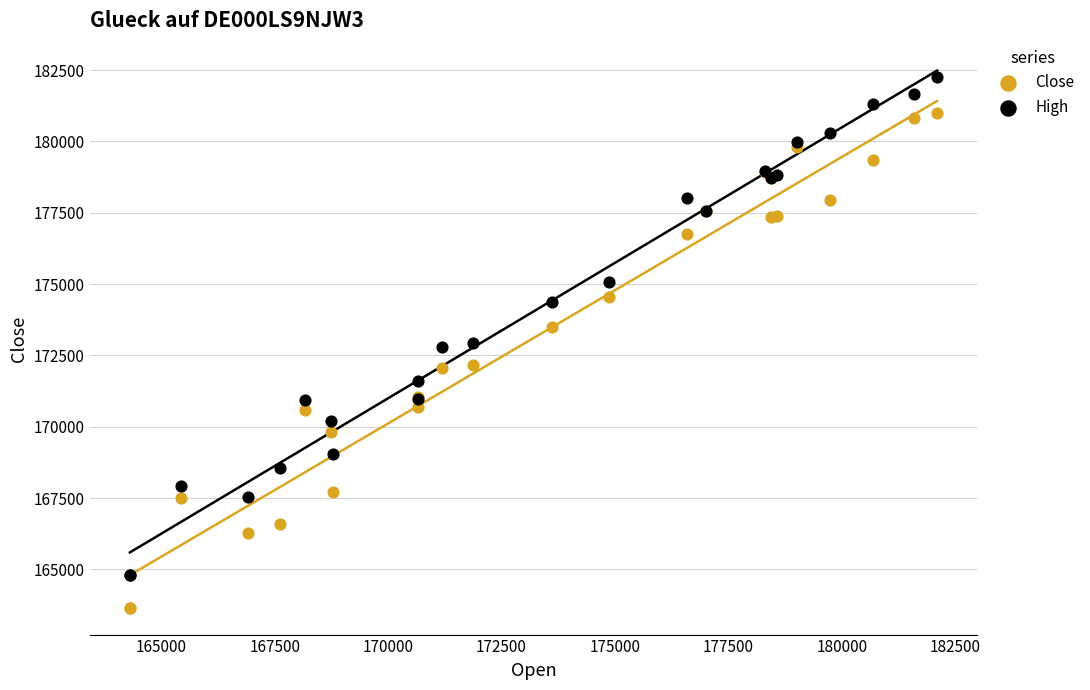

Which series contains the lowest Y value?

Close